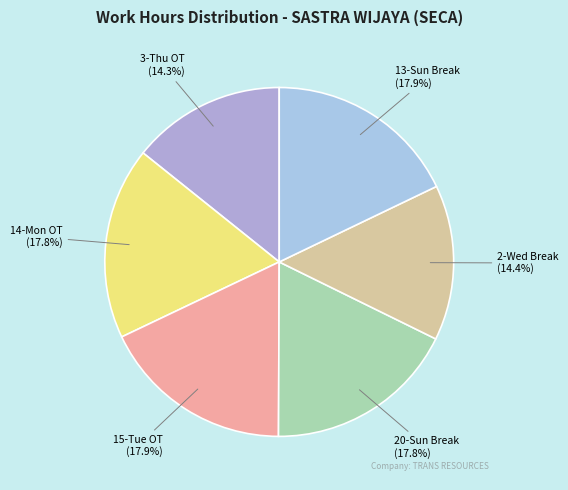

Between 2-Wed Break and 14-Mon OT, which is larger?

14-Mon OT